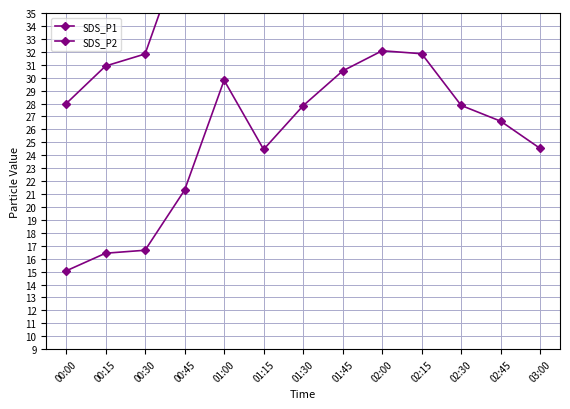

True or false: SDS_P2 has more than 0 points higher than both neighbors.

True